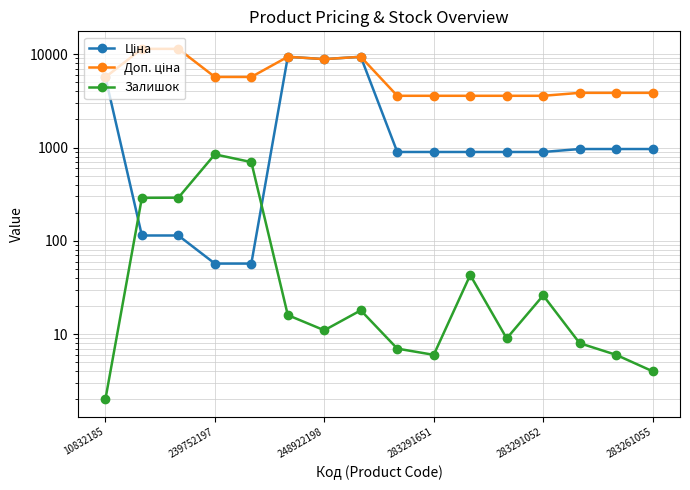

Count the number of categories in the chart.

16